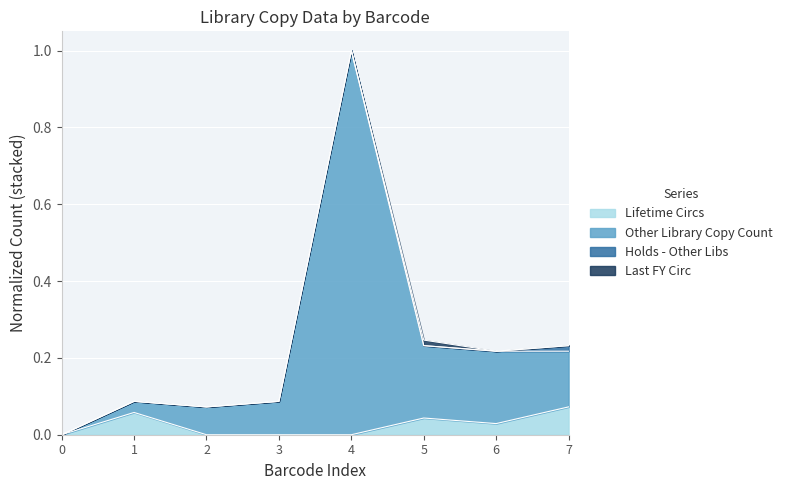

What is the total value across all series at 4?

1.0